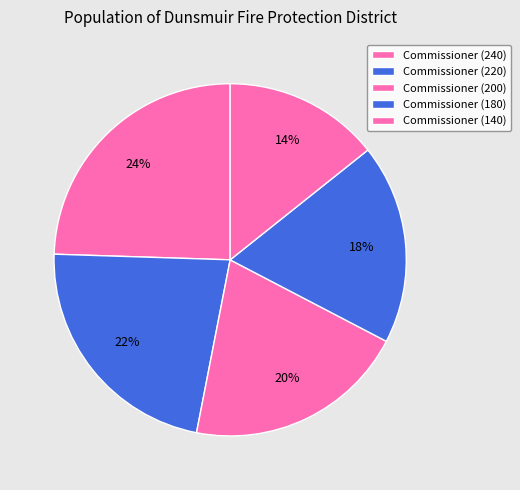

The Commissioner (140) slice represents 14% of the pie. True or false?

True